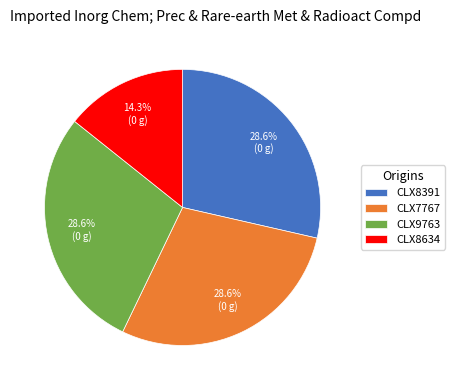

To the nearest percent, what portion does CLX8634 represent?

14%